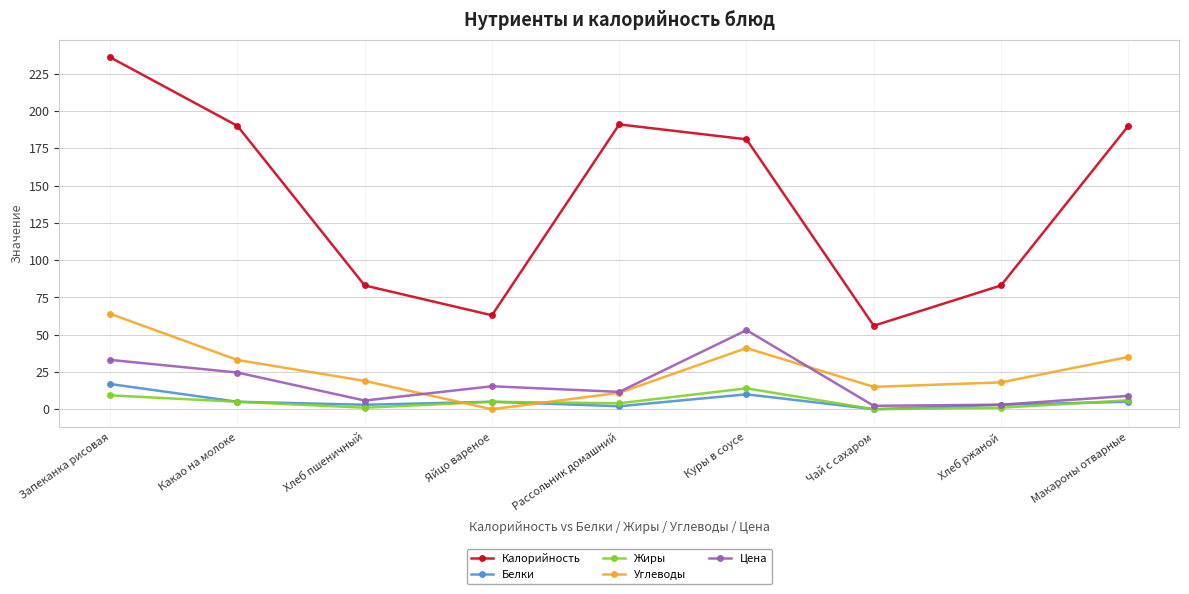

At which category does Углеводы reach its first local peak?

Куры в соусе